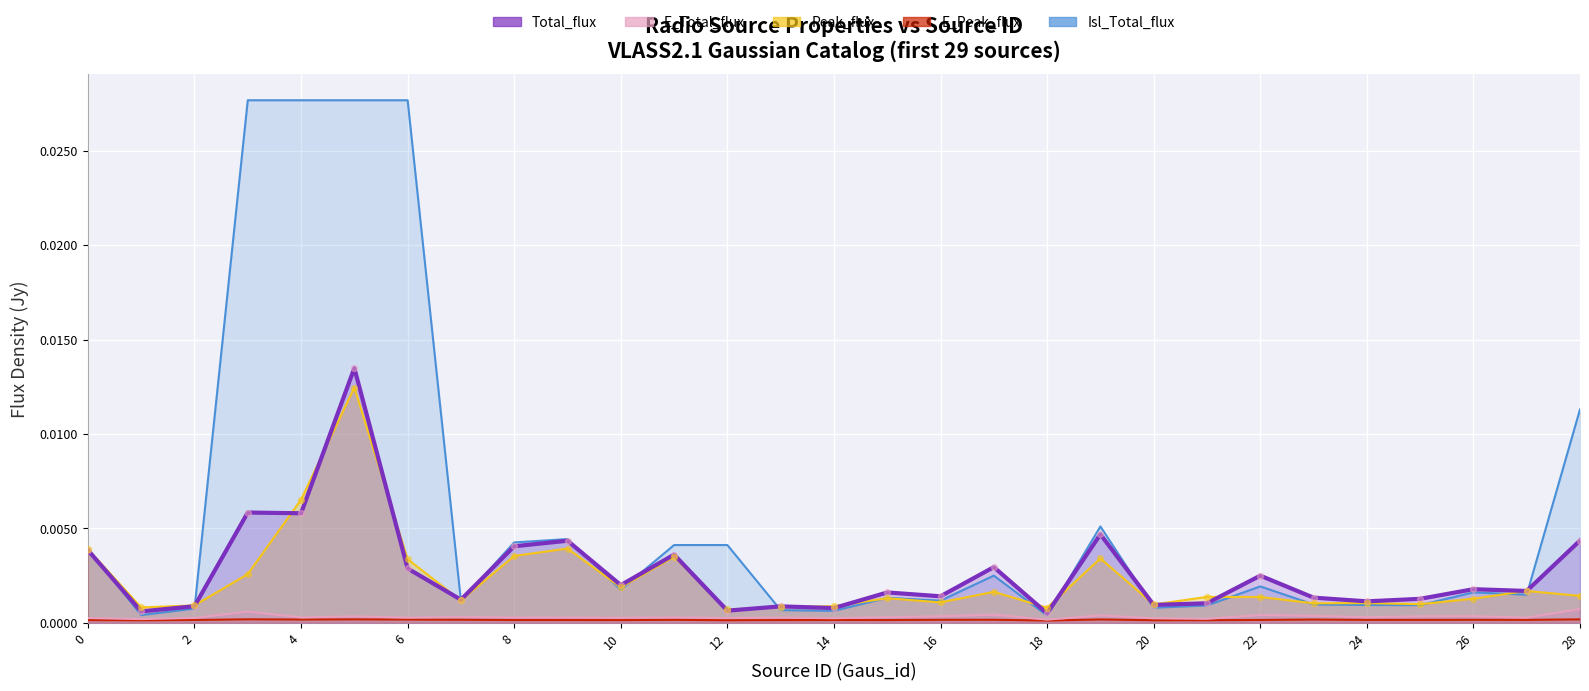

What are all the series names shown in the legend?

Total_flux, E_Total_flux, Peak_flux, E_Peak_flux, Isl_Total_flux